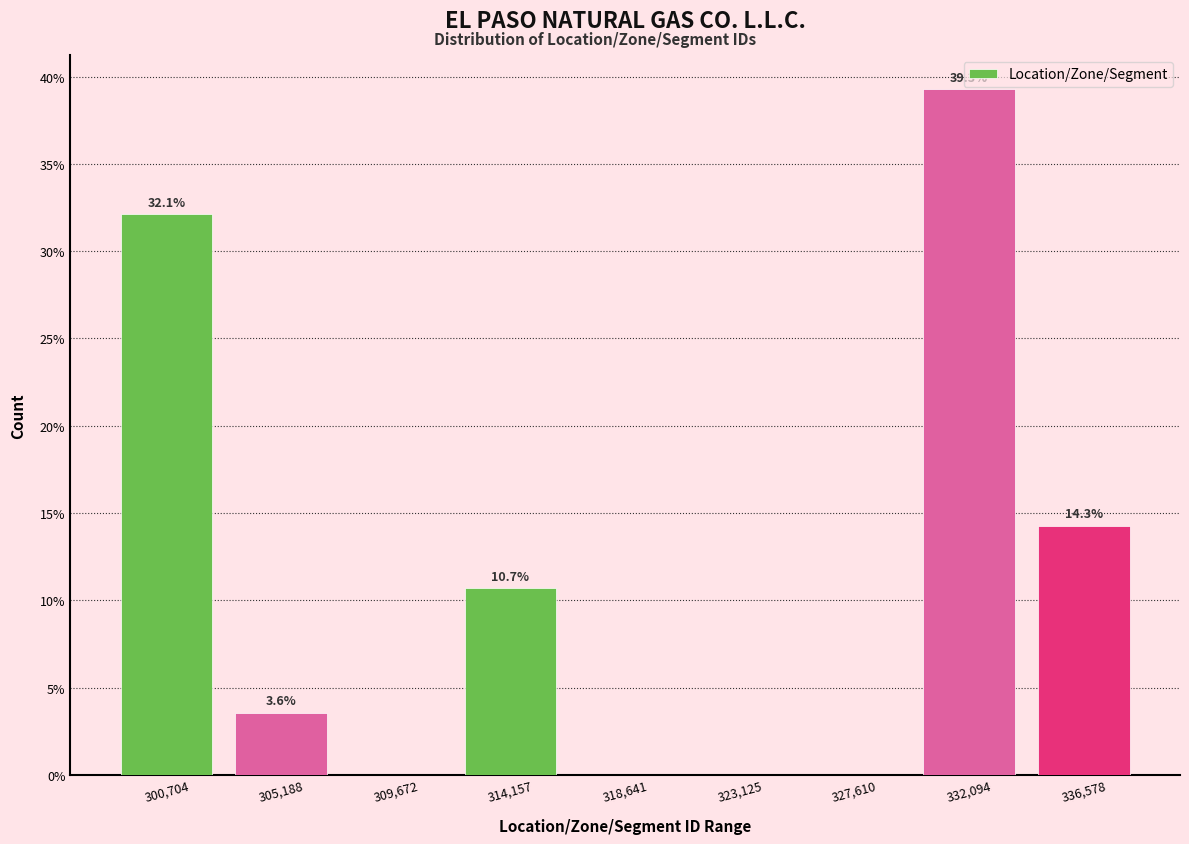

Reading left to right, extract all data points from this chart.

300,704=32.1	305,188=3.6	309,672=0.0	314,157=10.7	318,641=0.0	323,125=0.0	327,610=0.0	332,094=39.3	336,578=14.3